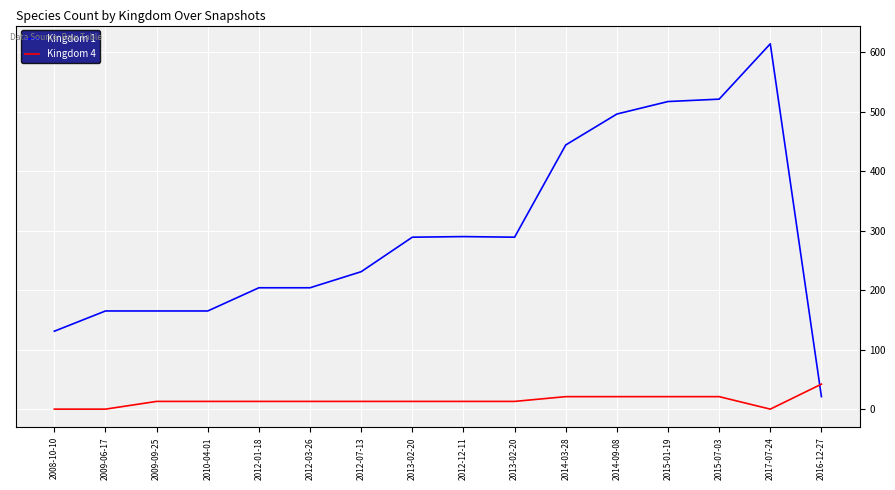

Where is the first local minimum for Kingdom 1?

2013-02-20